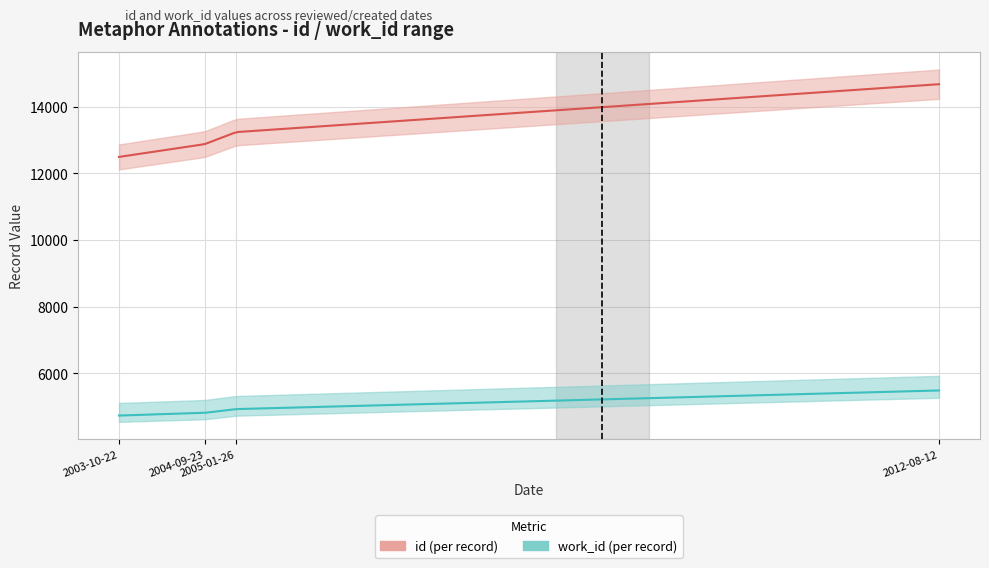

At how many categories does at least one series exceed 8819?

4